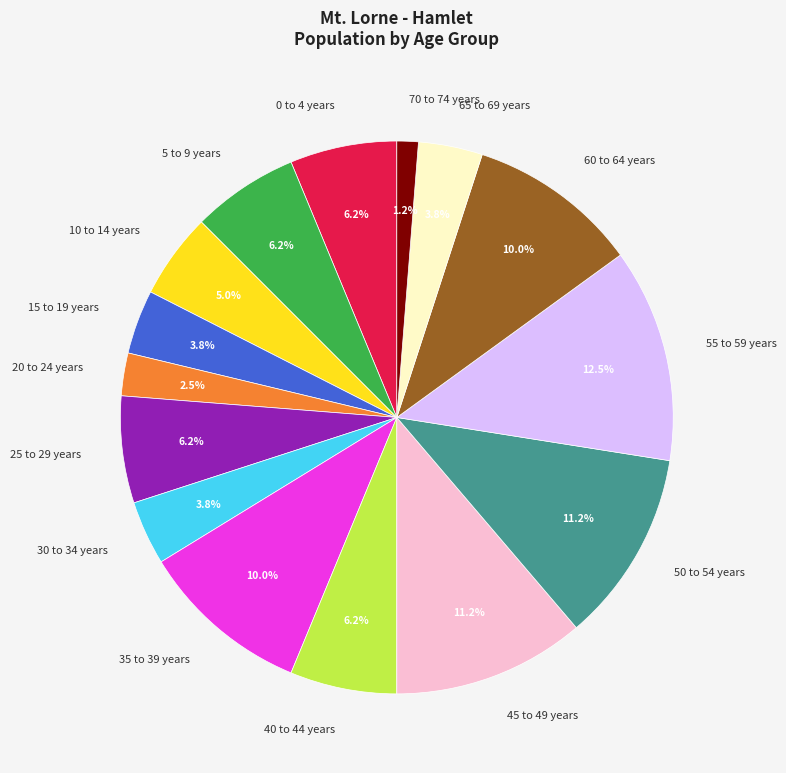

How many slices are in this pie chart?

15